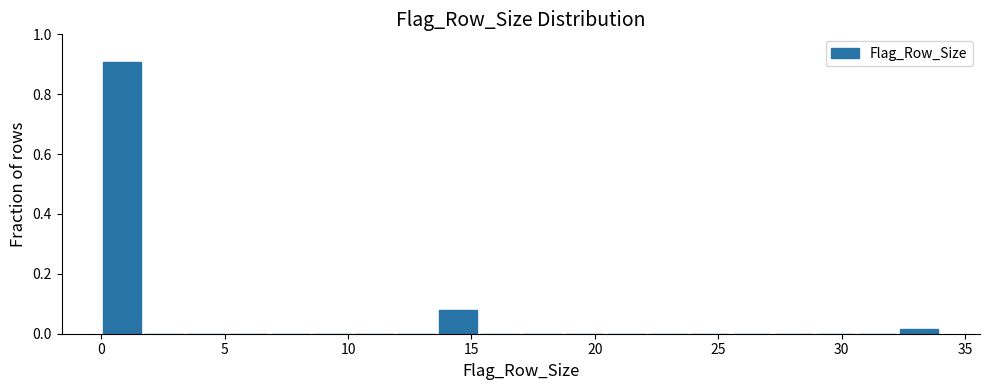

Around what value on the x-axis is the tallest bar? Give the approximate position of its centre, as read against the axis.

1.0